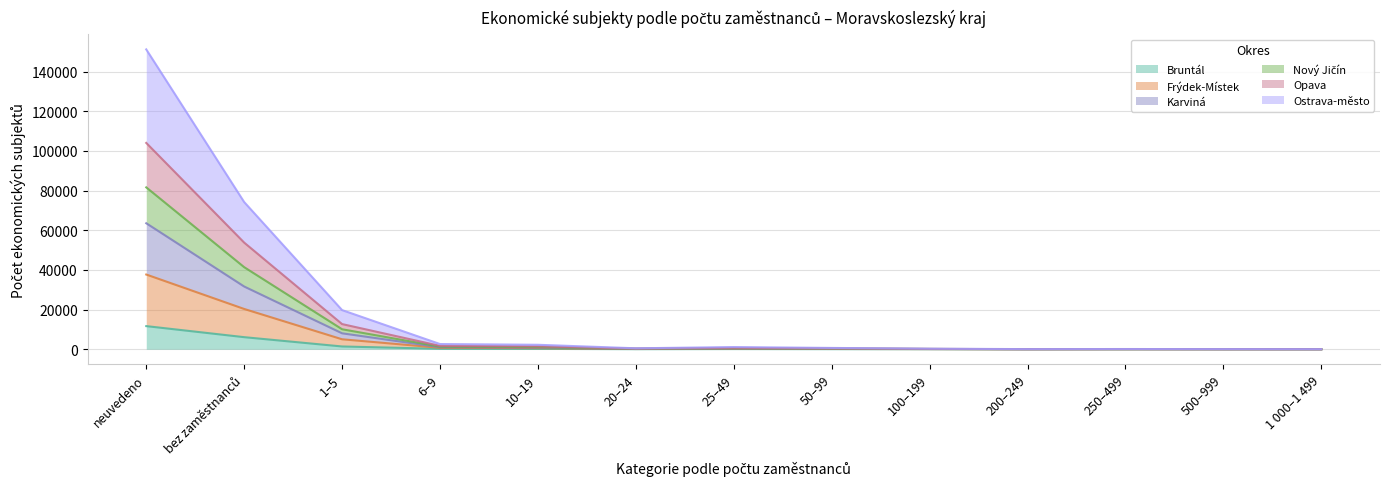

What is the difference between the maximum and minimum values in the Bruntál series?

11658